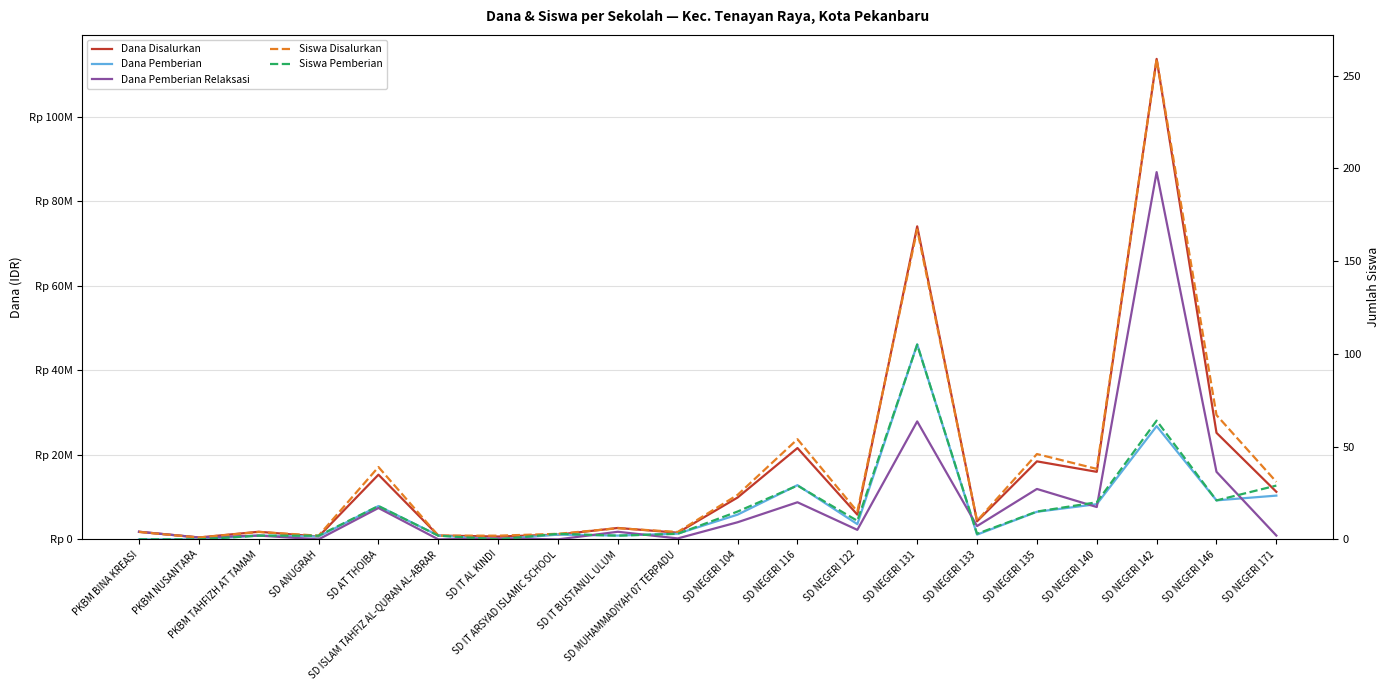

True or false: Siswa Pemberian and Siswa Disalurkan cross at least once.

False